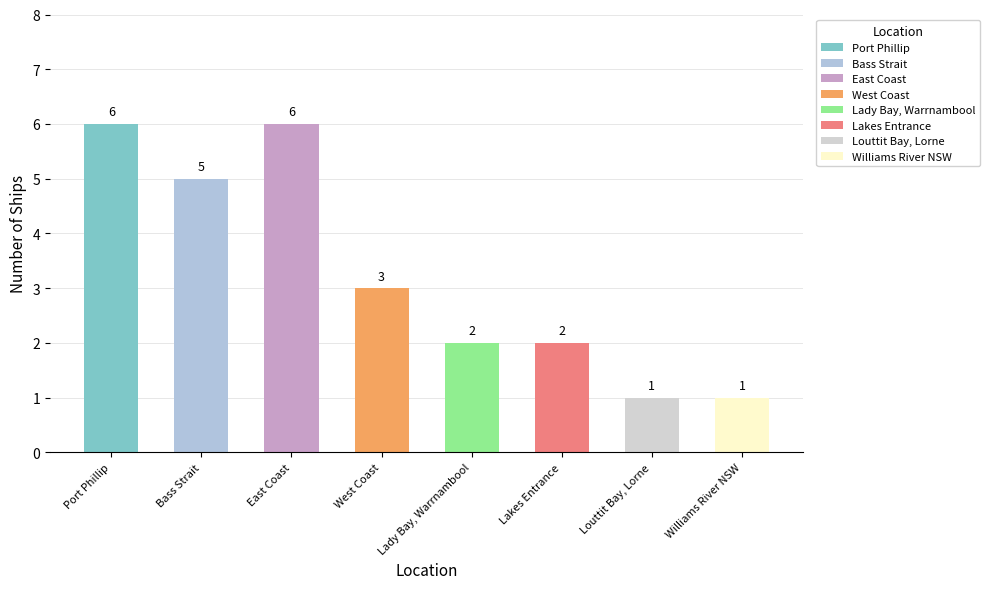

Reading left to right, what are all the values shown in this chart?

6	5	6	3	2	2	1	1